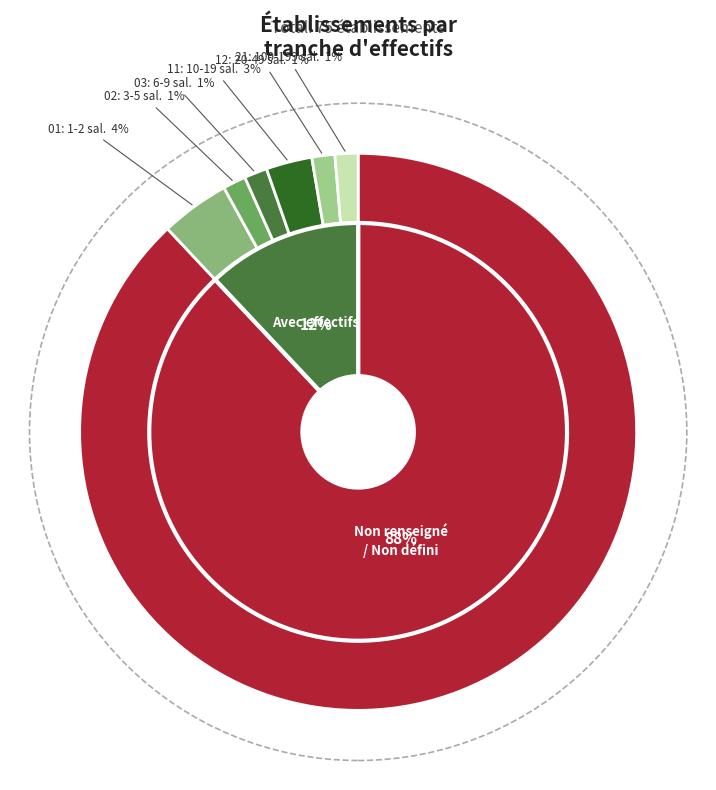

How many slices are in this pie chart?

8